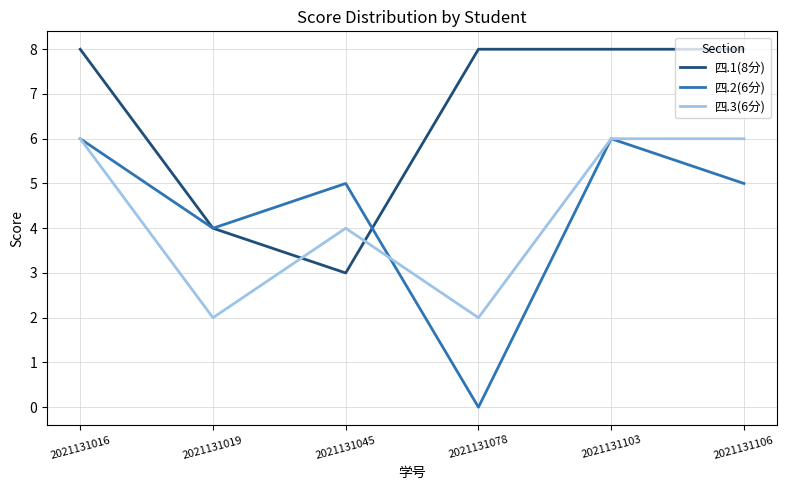

What is the greatest value displayed?

8